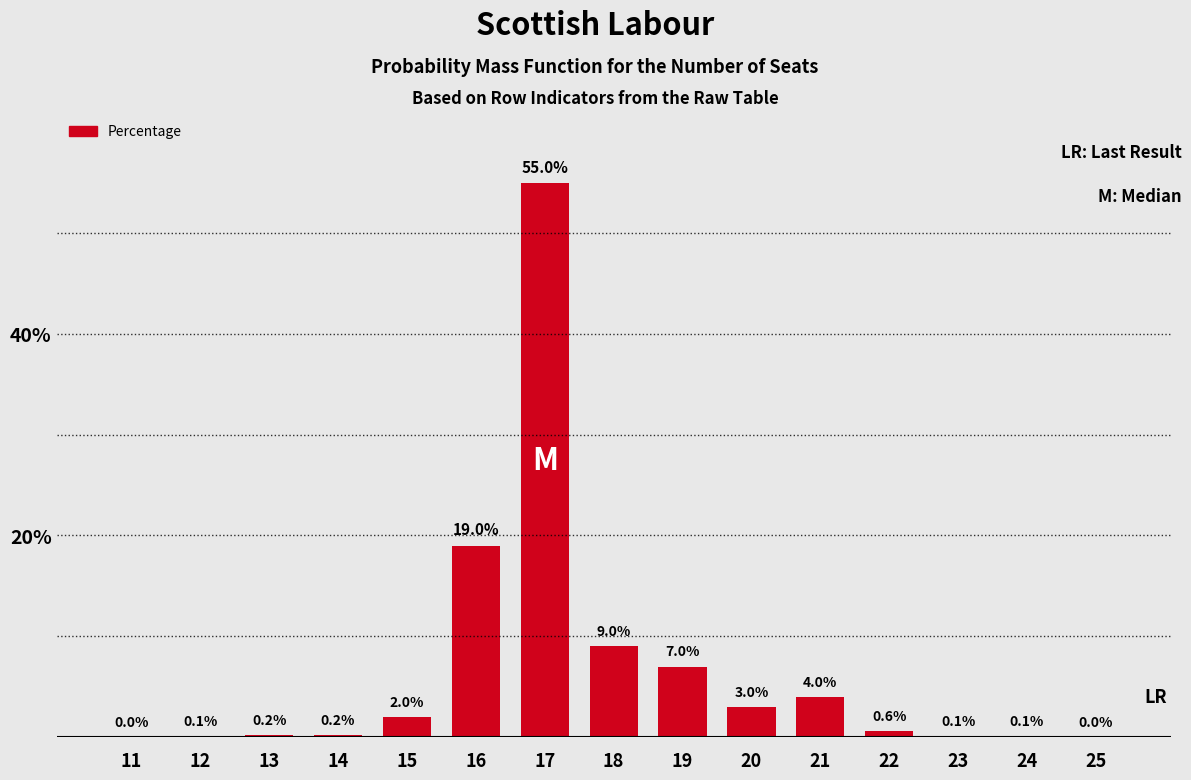

Reading left to right, list all the values displayed in this chart.

0.0	0.1	0.2	0.2	2.0	19.0	55.0	9.0	7.0	3.0	4.0	0.6	0.1	0.1	0.0